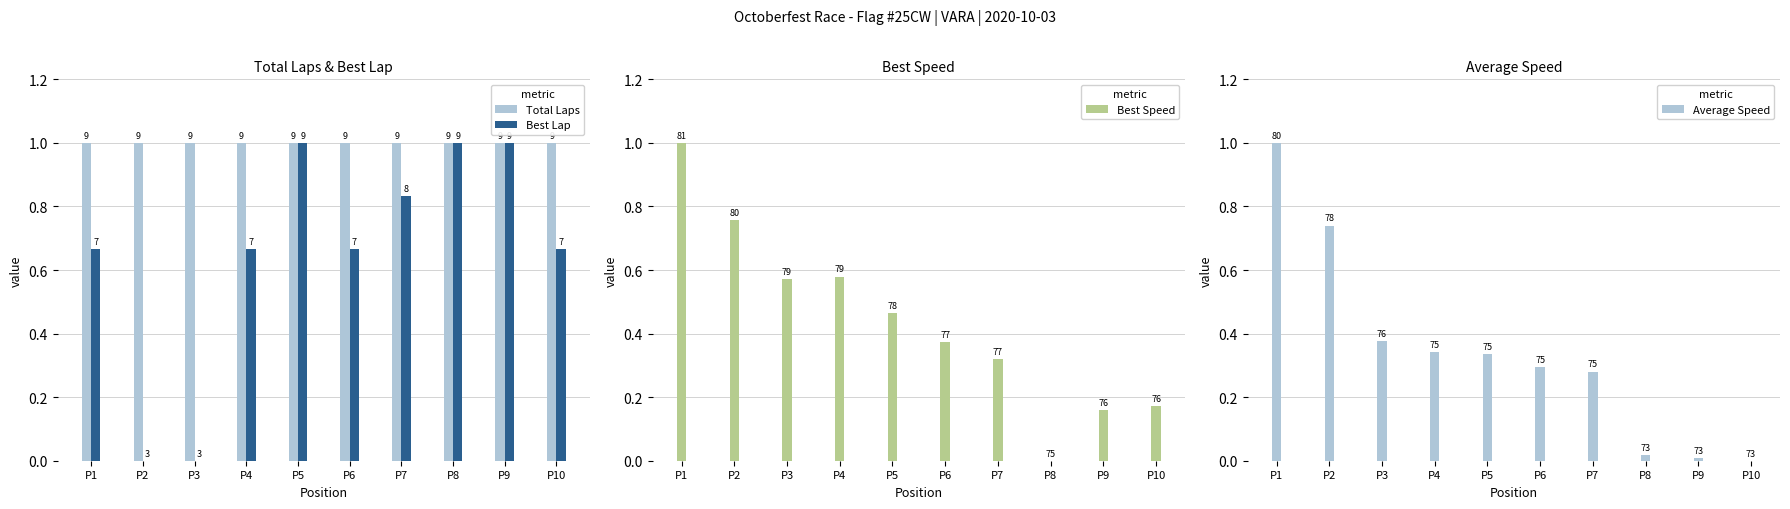

Are the bars grouped side by side (vs. stacked)?

Yes